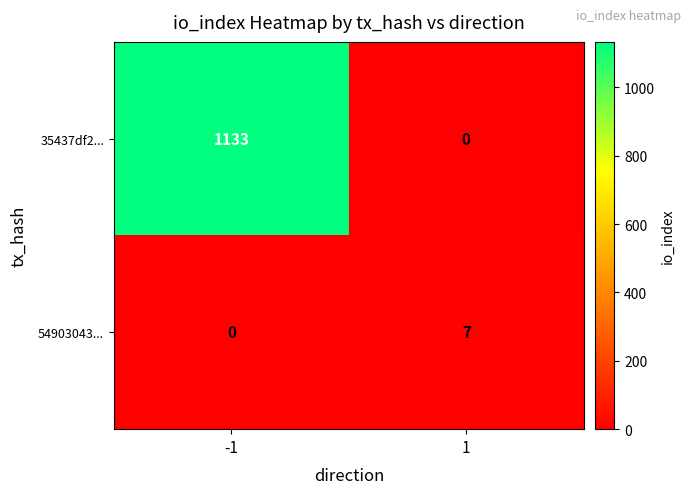

At how many categories does at least one series exceed 370?

1